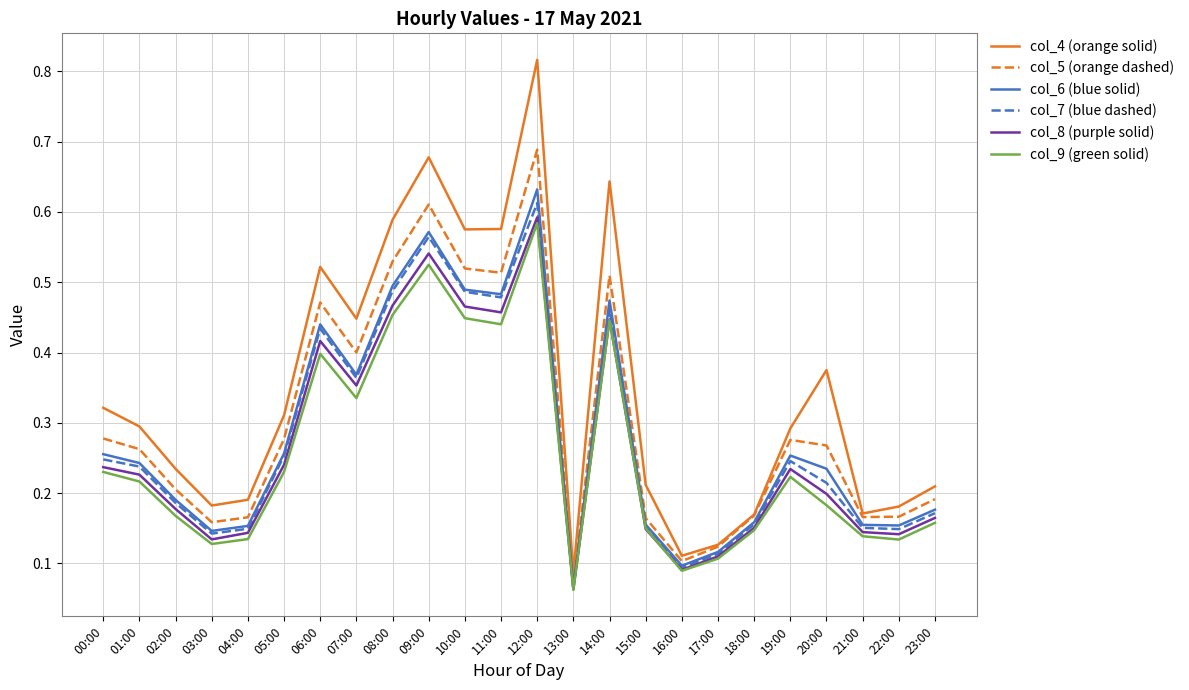

What position from the left is 14:00?

15